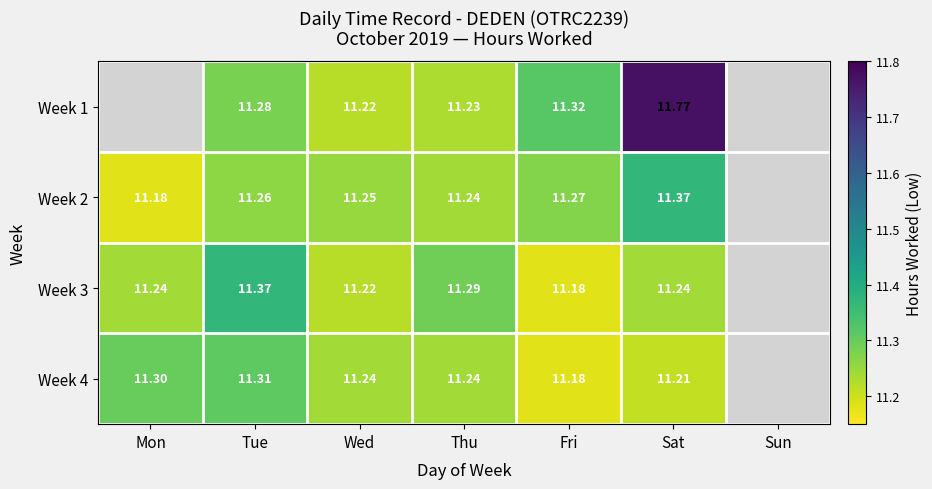

At which category is the sum across all series the highest?

Sat